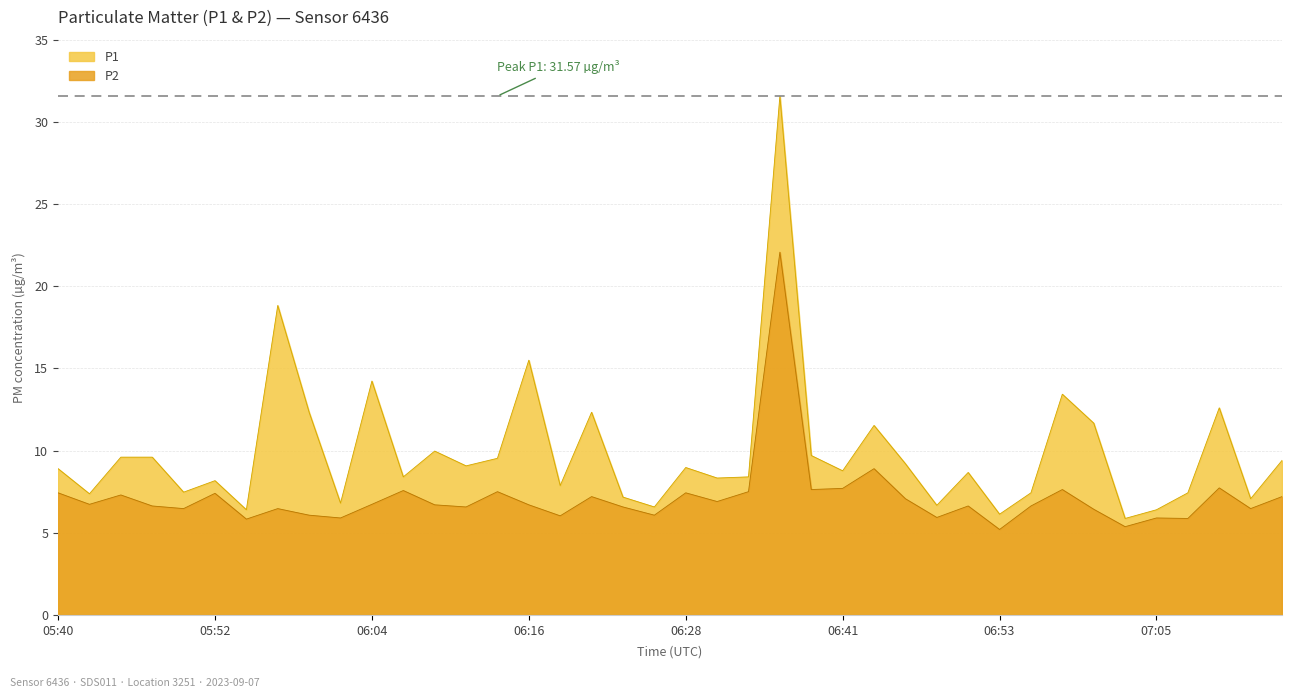

What is the total value across all series at 05:45?

16.9